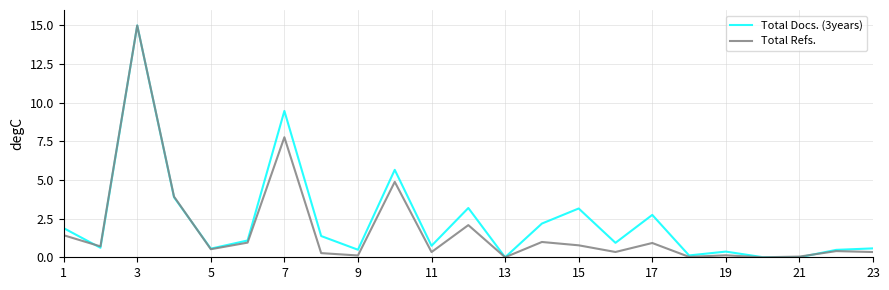

What is the difference between the maximum and minimum values in the Total Docs. (3years) series?

15.0